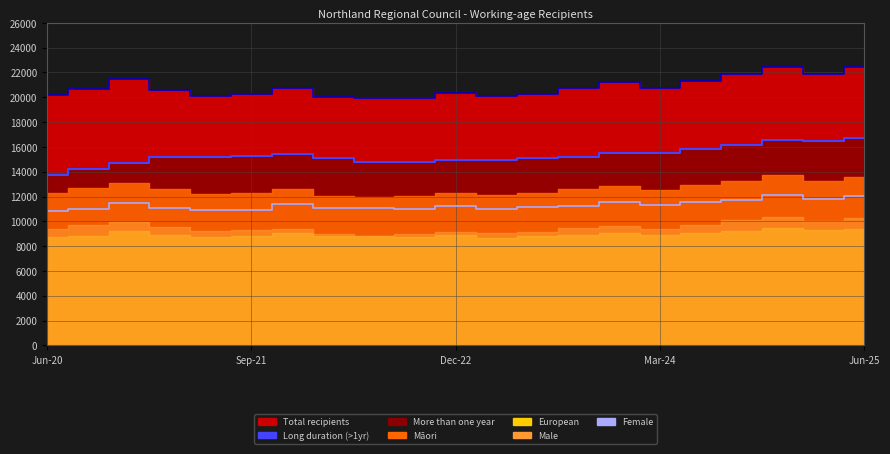

Which series changed the most between 11 and 13?

Total line